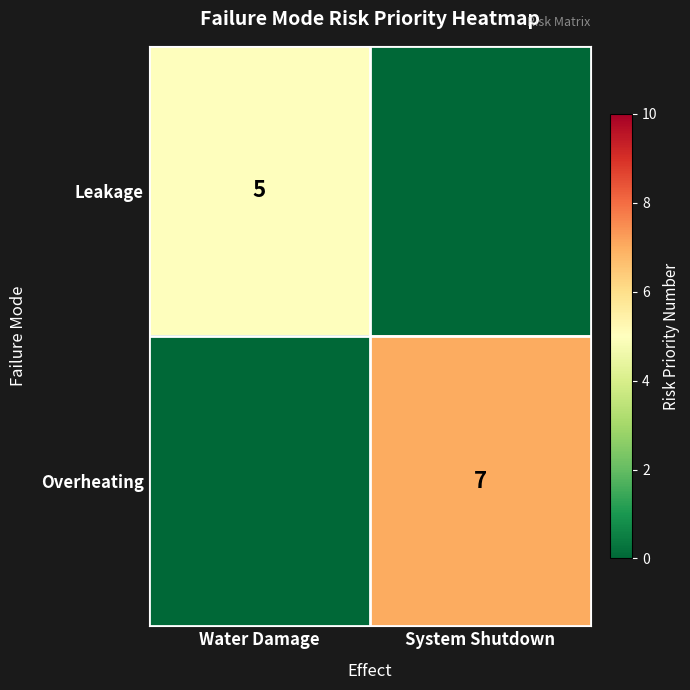

The Overheating series shows 7 at System Shutdown. True or false?

True